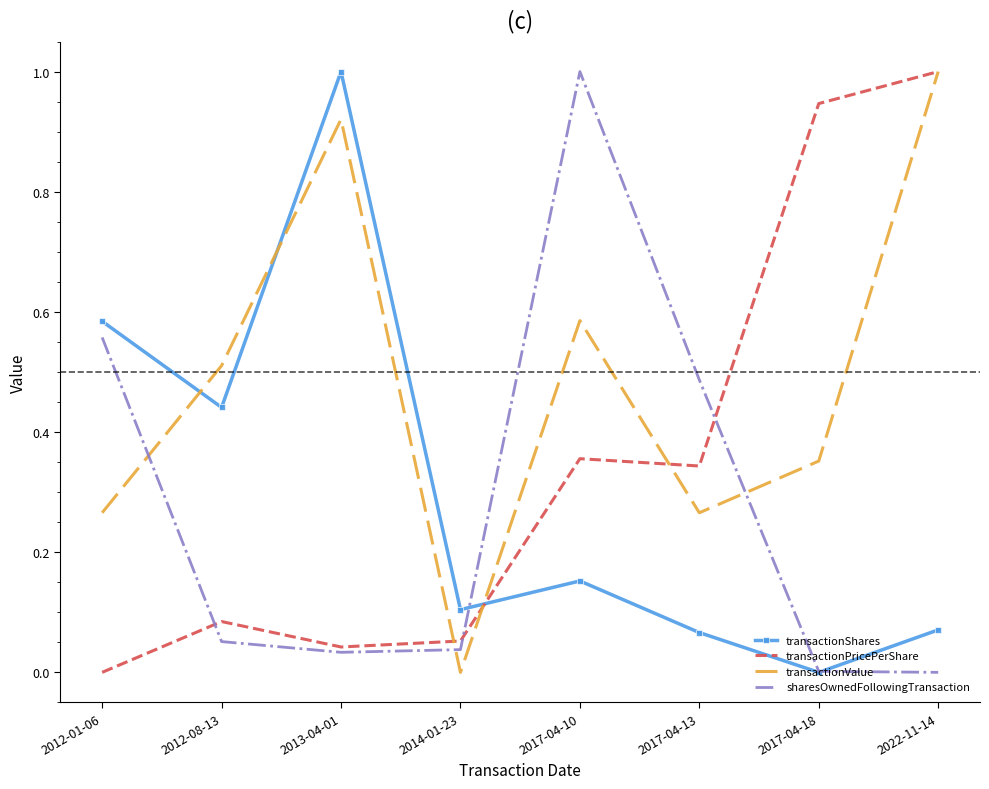

What are all the series names shown in the legend?

transactionShares, transactionPricePerShare, transactionValue, sharesOwnedFollowingTransaction